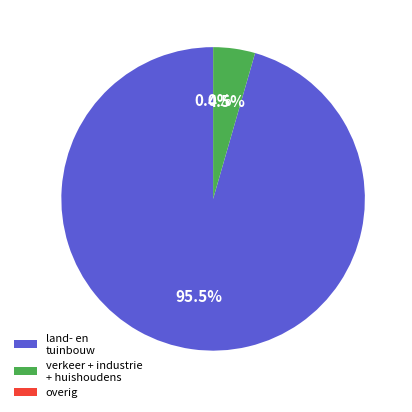

Is the sum of verkeer + industrie + huishoudens and land- en tuinbouw greater than half?

Yes